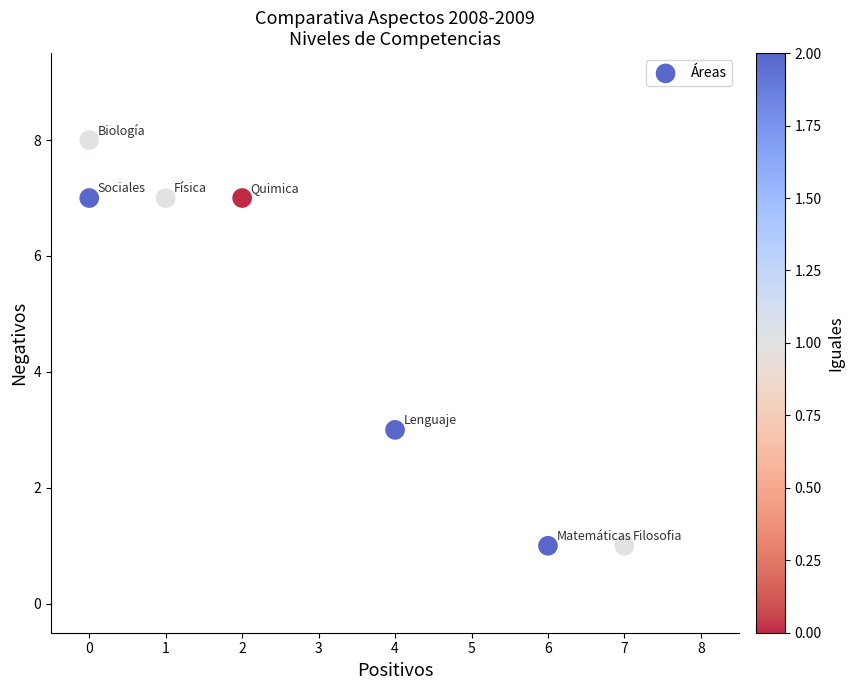

What is the range of Y values (max minus min)?

7